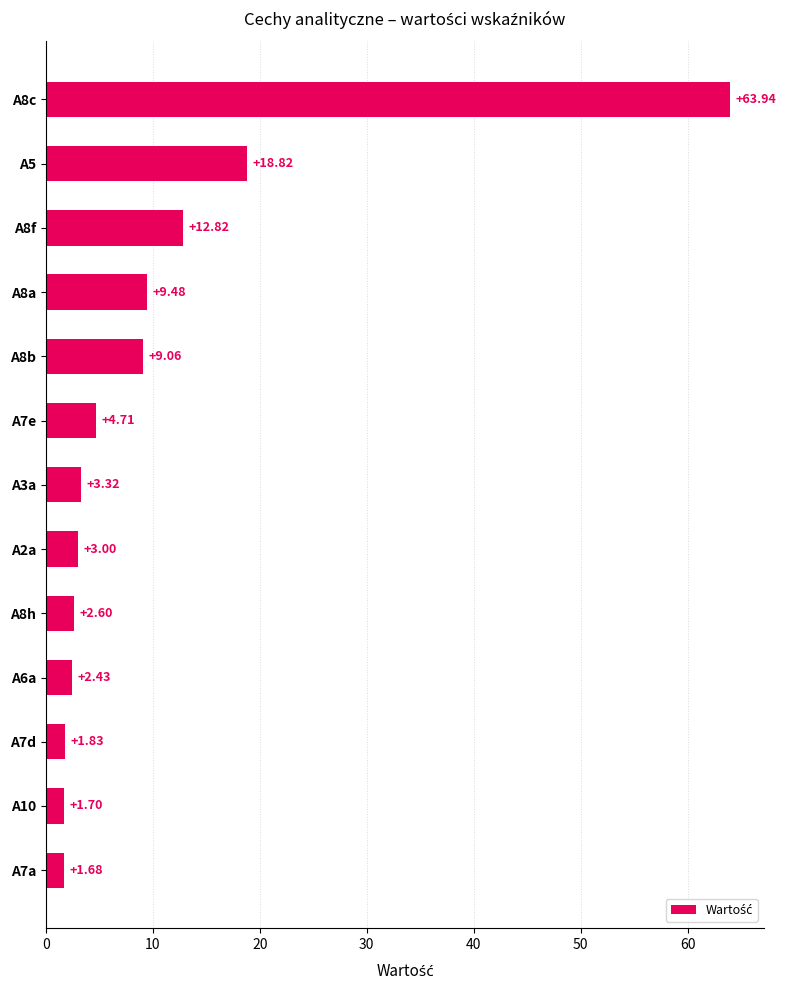

What is the minimum value shown in the chart?

1.7